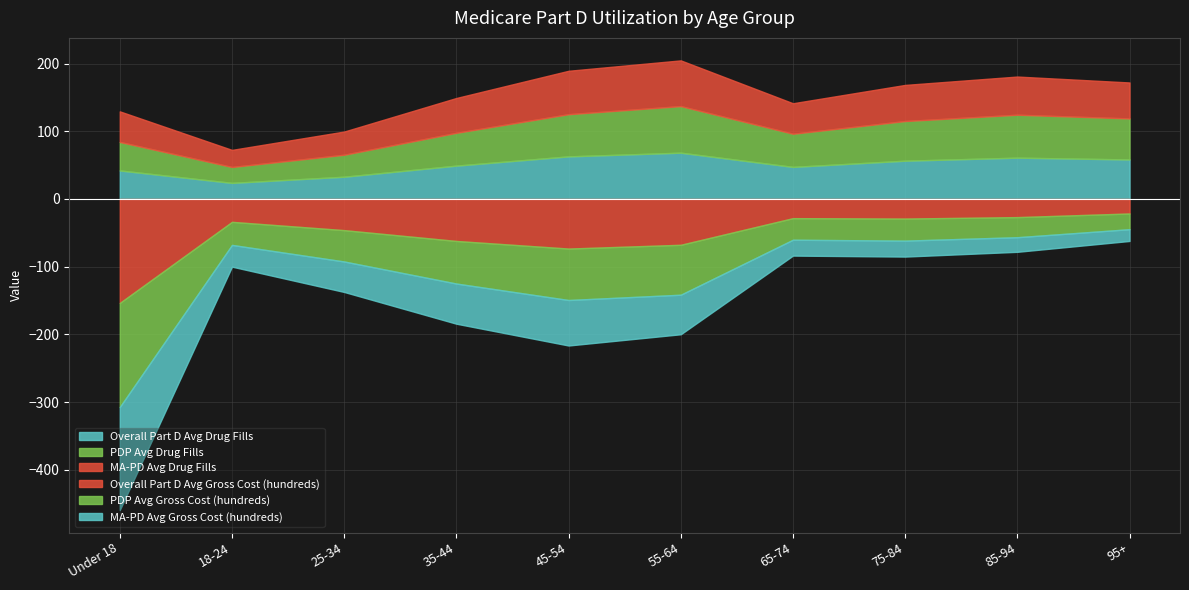

In PDP Avg Drug Fills, how many points are lower than both neighbors (excluding endpoints)?

2